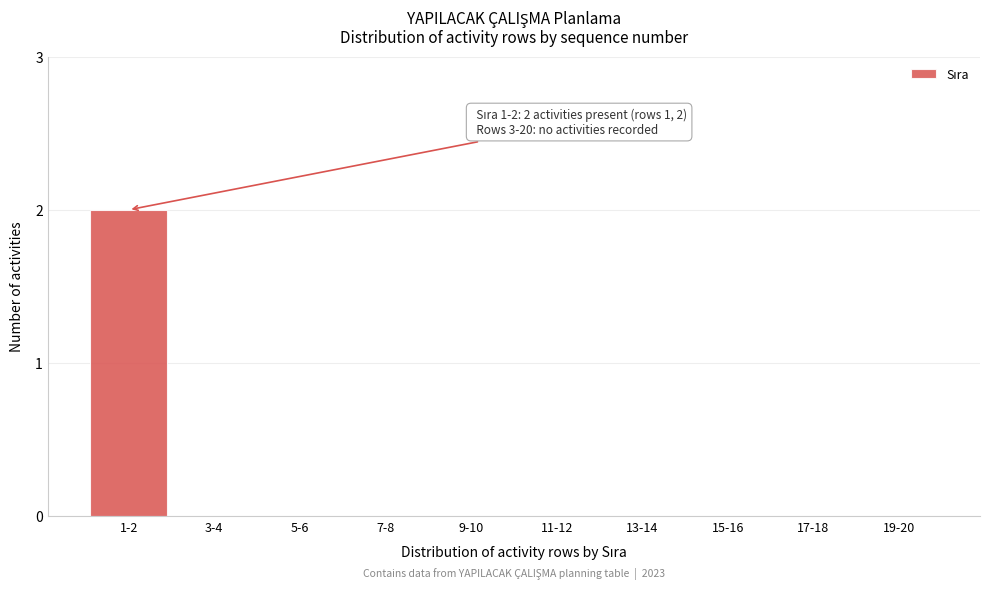

Reading right to left, what are all the values shown in this chart?

19-20=0	17-18=0	15-16=0	13-14=0	11-12=0	9-10=0	7-8=0	5-6=0	3-4=0	1-2=2